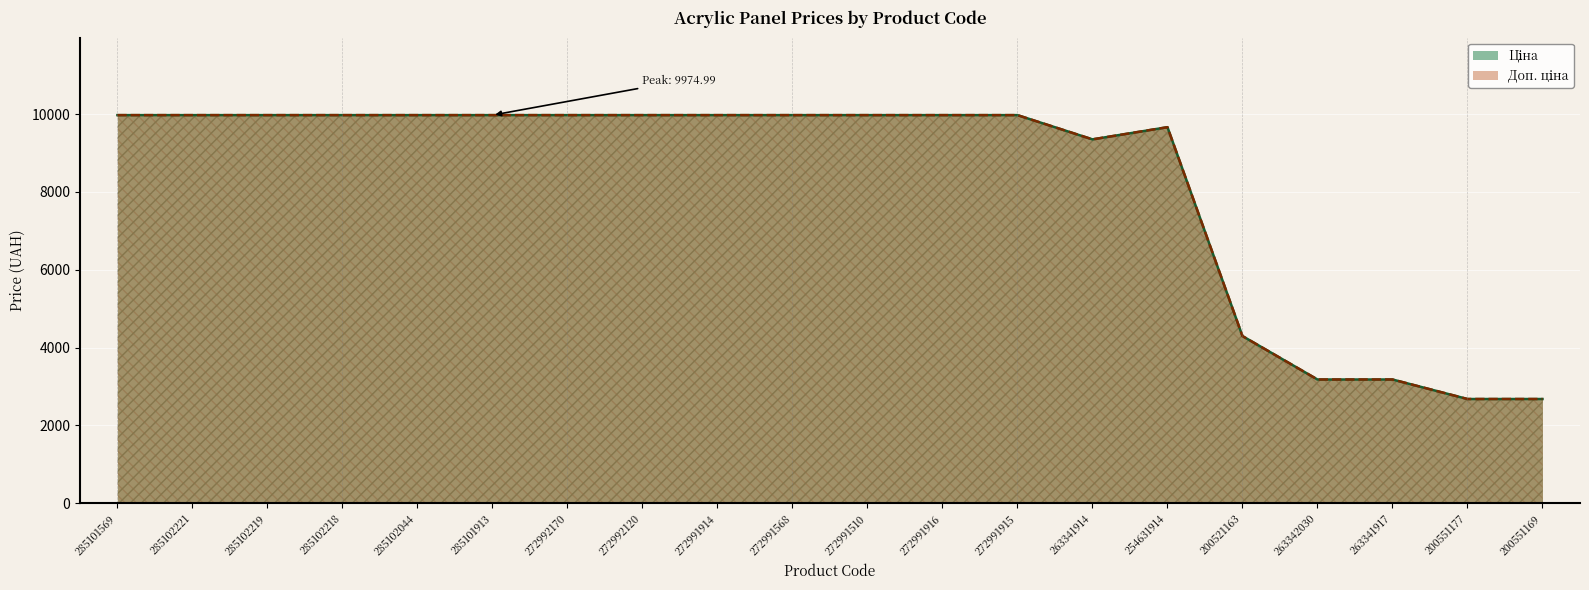

What are all the series names shown in the legend?

Ціна, Доп. ціна